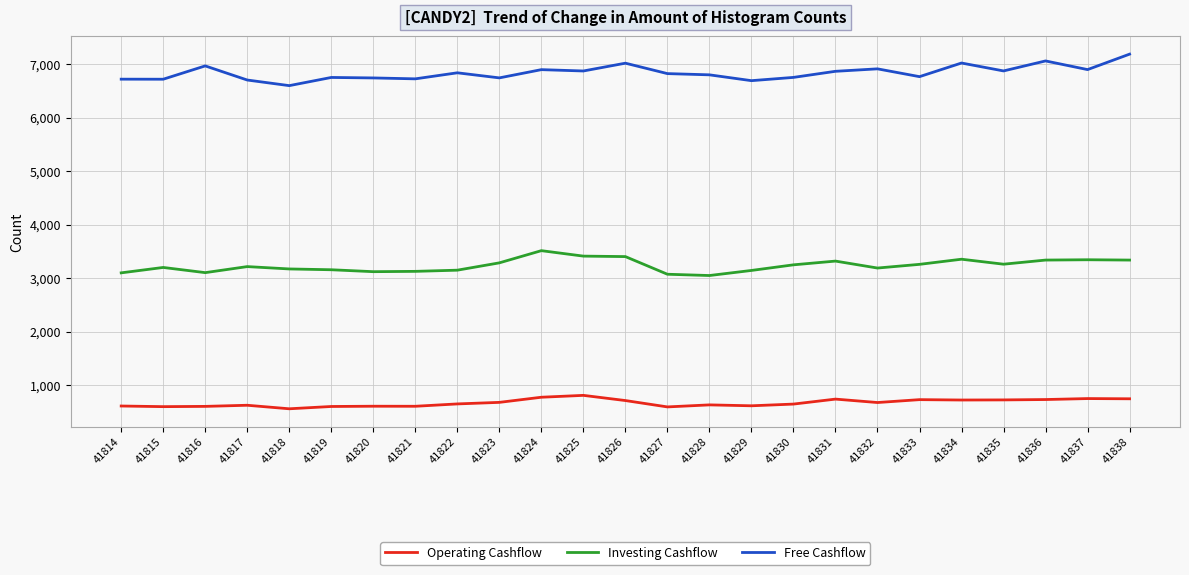

Between 41824 and 41829, which series saw the biggest shift?

Investing Cashflow